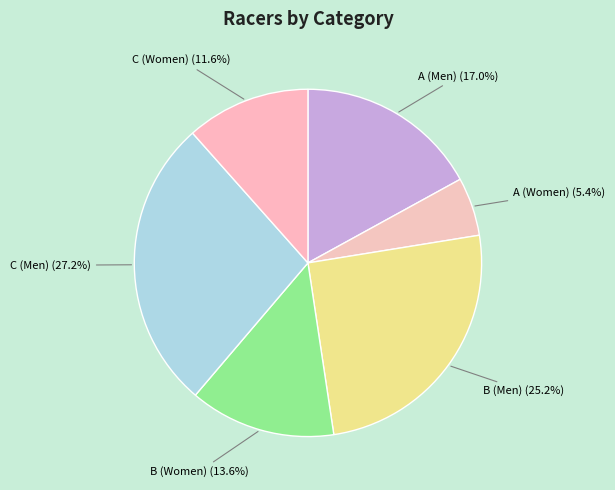

What is the largest slice in the pie chart?

C (Men)